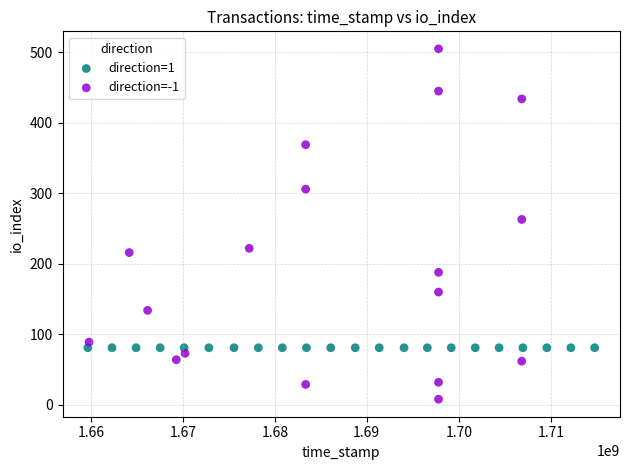

Which series contains the highest Y value?

direction=-1